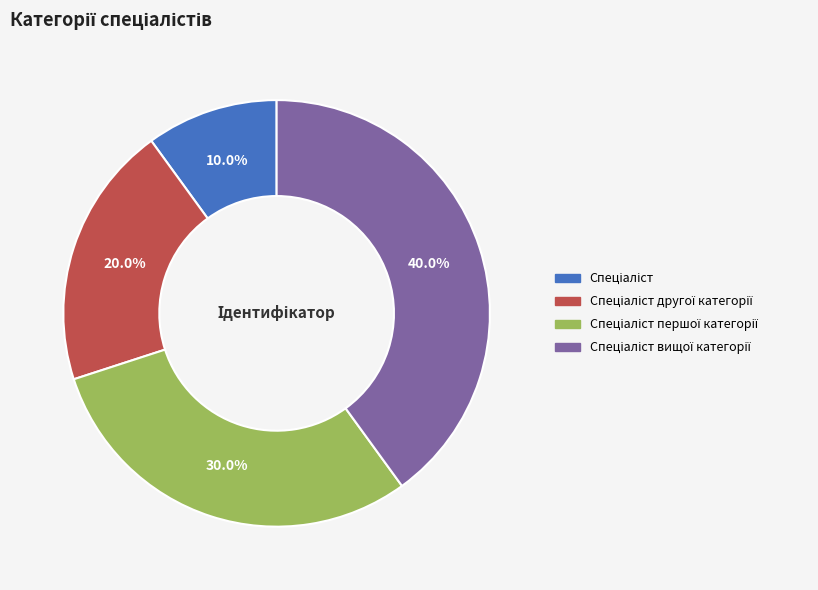

Does any single category account for the majority?

No